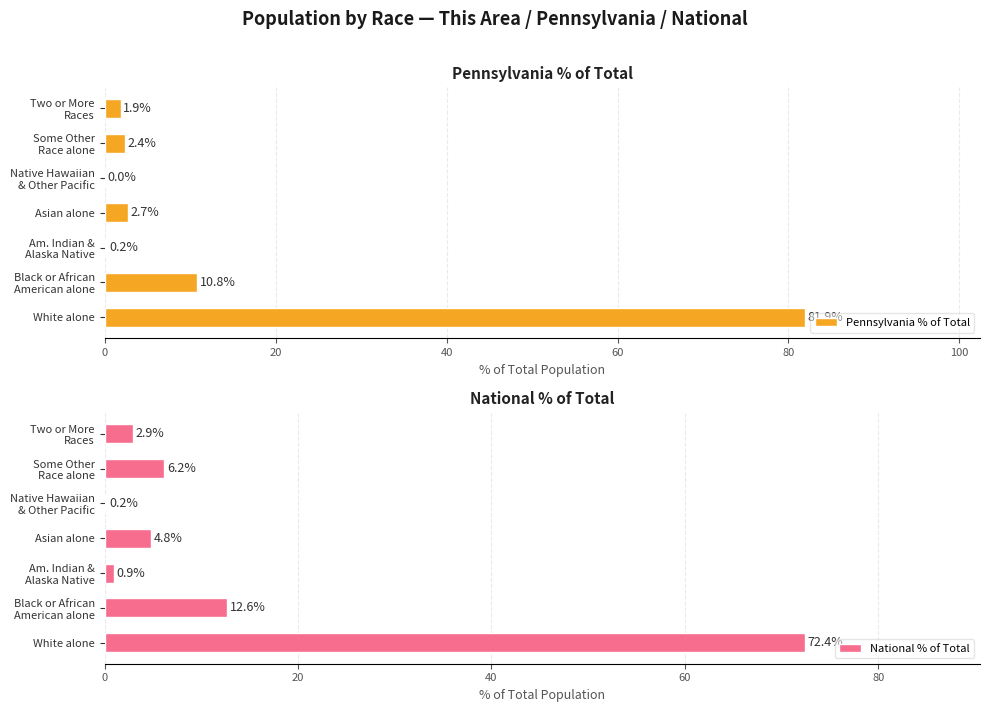

What is the approximate value of Pennsylvania % of Total at Asian alone?

2.7